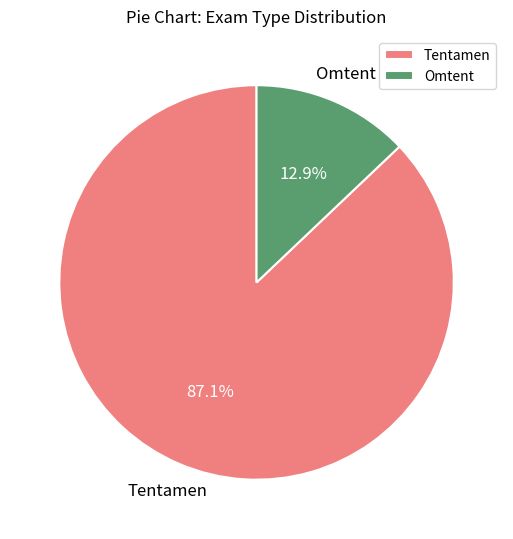

Rank the categories by value from lowest to highest.

Omtent, Tentamen